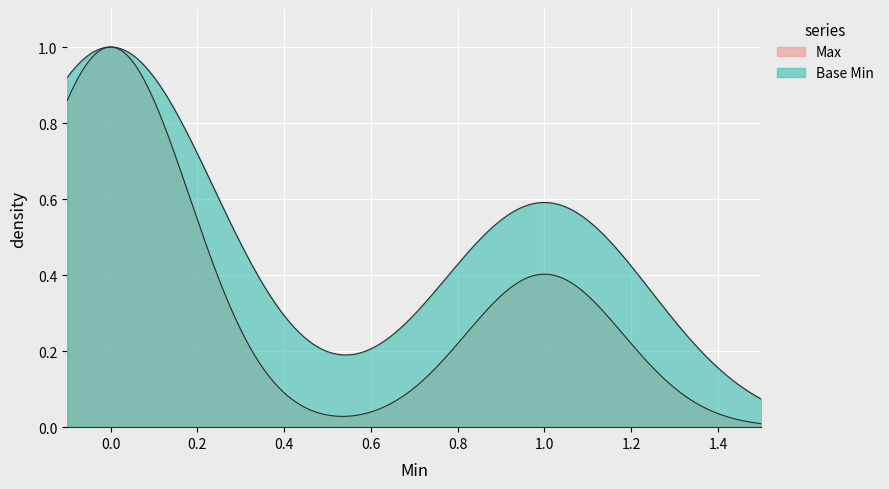

Is the value of Max at 0 greater than the value of Base Min at 1?

Yes